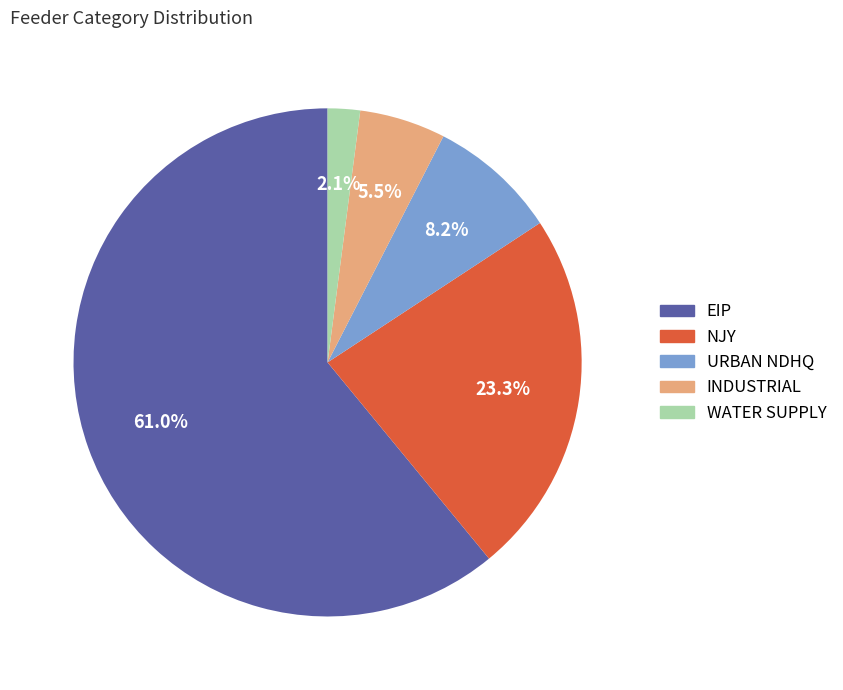

True or false: URBAN NDHQ accounts for 20% of the total.

False